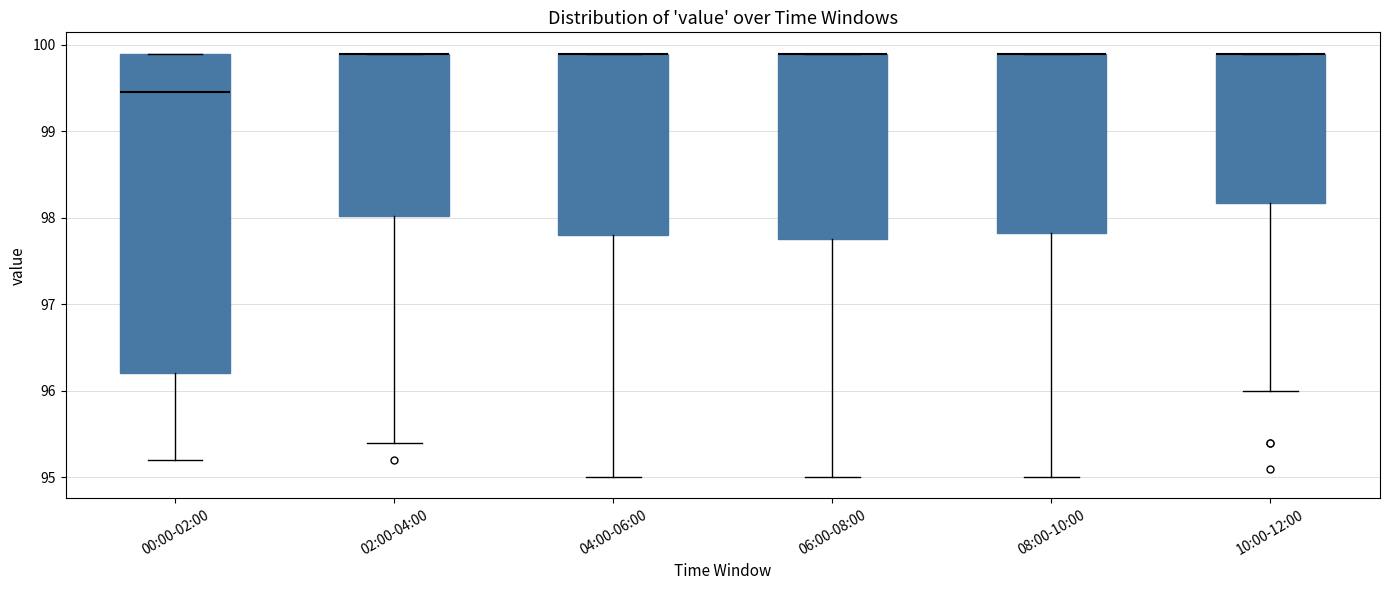

Reading left to right, transcribe this box plot: for each box, give where its median line is, the range the box spans, and where its two whiskers end, as read against the y-axis. The values are not printed on the chart, so give them approximately, as read against the axis.

00:00-02:00: median 99.5, box 96.2 to 99.9, whiskers 95.2 to 99.9
02:00-04:00: median 99.9 (drawn on the box's upper edge), box 98.0 to 99.9, whiskers 95.4 to 99.9
04:00-06:00: median 99.9 (drawn on the box's upper edge), box 97.8 to 99.9, whiskers 95.0 to 99.9
06:00-08:00: median 99.9 (drawn on the box's upper edge), box 97.8 to 99.9, whiskers 95.0 to 99.9
08:00-10:00: median 99.9 (drawn on the box's upper edge), box 97.8 to 99.9, whiskers 95.0 to 99.9
10:00-12:00: median 99.9 (drawn on the box's upper edge), box 98.2 to 99.9, whiskers 96.0 to 99.9